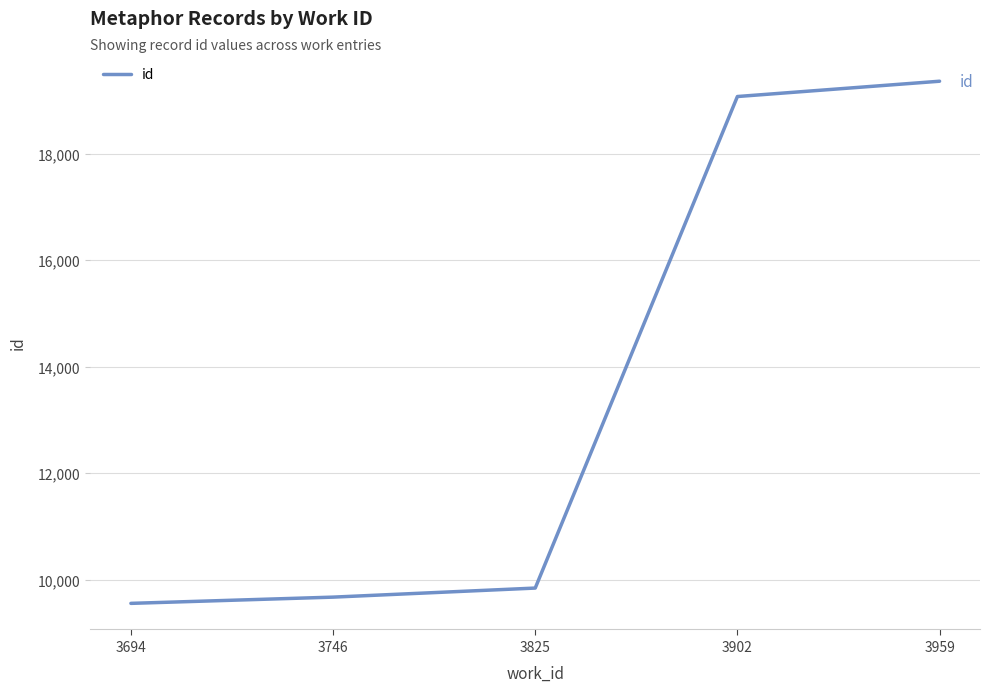

Reading left to right, list all the values displayed in this chart.

9562	9679	9849	19070	19357